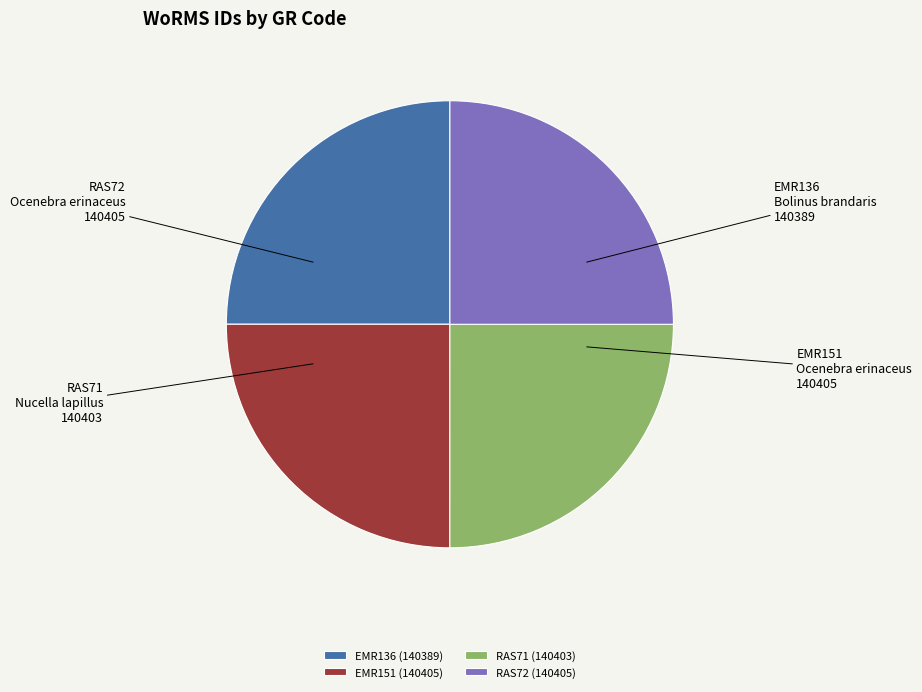

The EMR151 slice represents 25% of the pie. True or false?

True